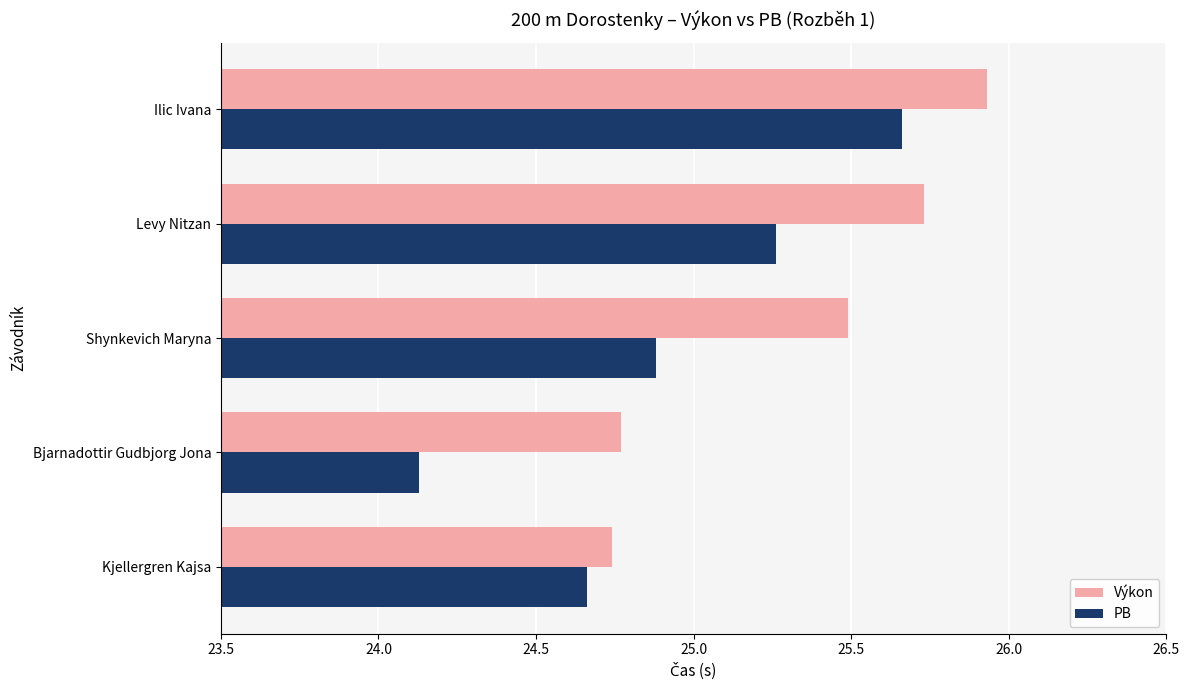

What is the difference between the maximum and minimum values in the Výkon series?

1.2